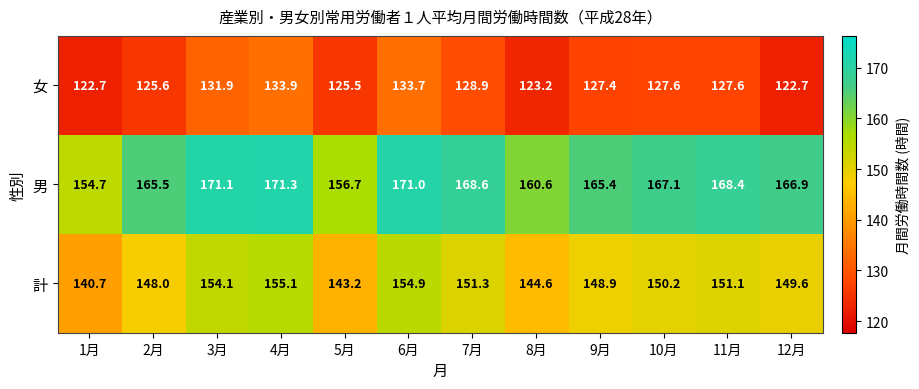

How many values in the 男 series are below 167?

6